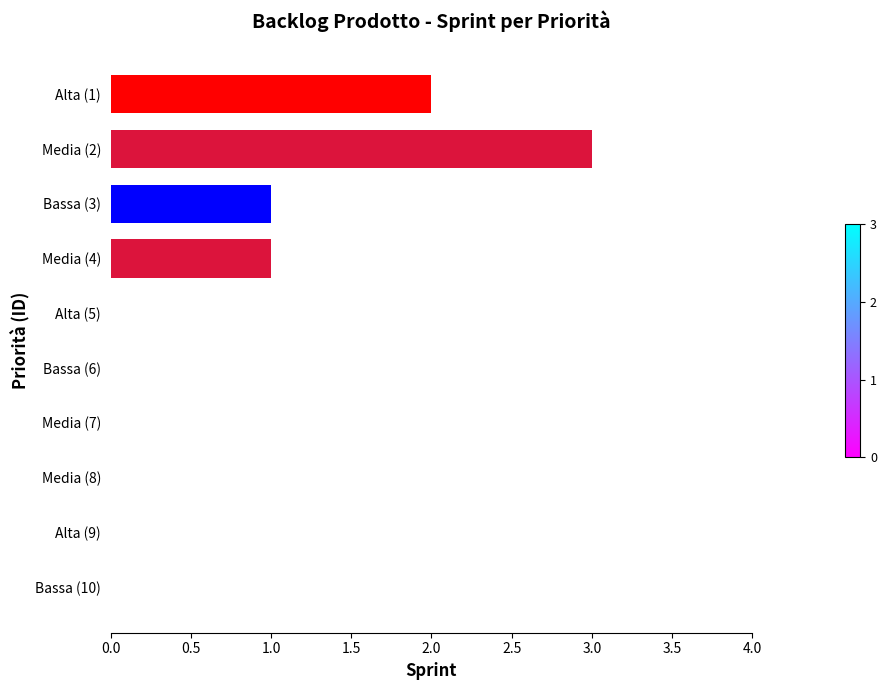

Is it true that the value at Alta (9) is -2?

False